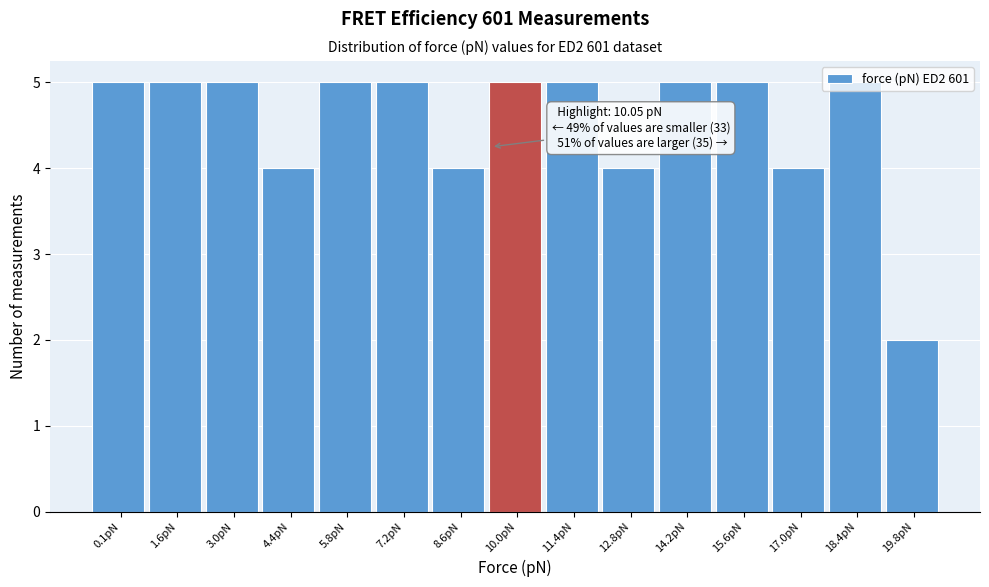

What is the label of the 15th bar from the right?

0.1pN